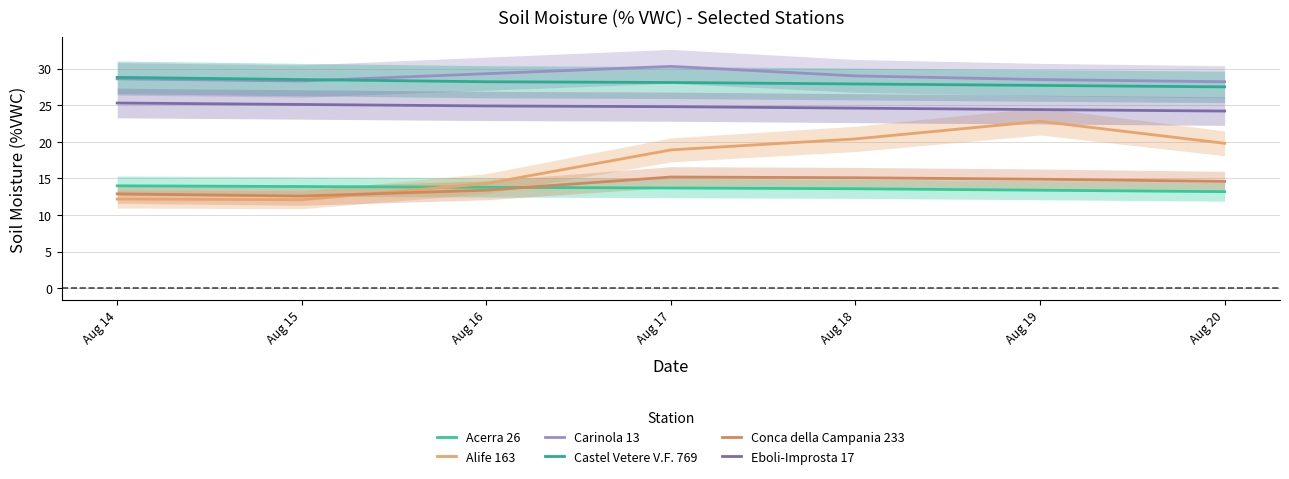

Is it true that Carinola 13 equals 30.3 at Aug 17?

True